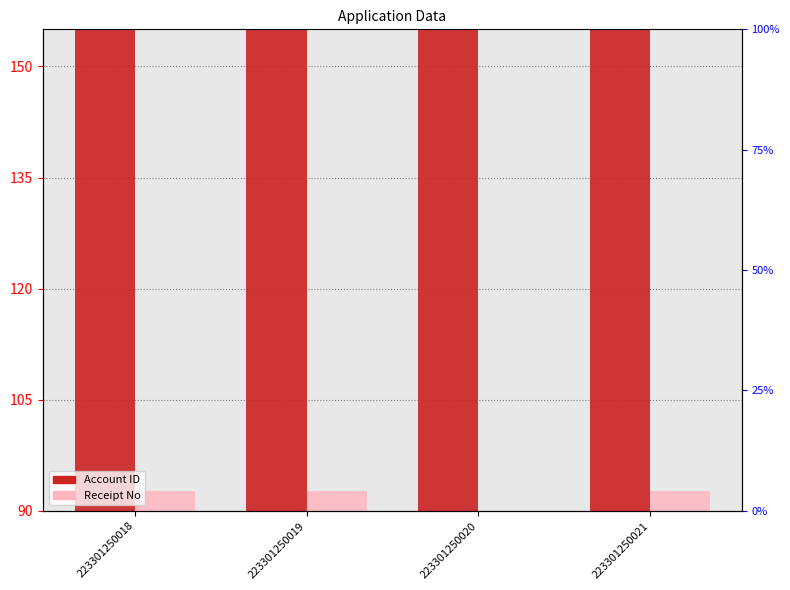

Rank the series at 223301250020 from lowest to highest value.

Receipt No, Account ID